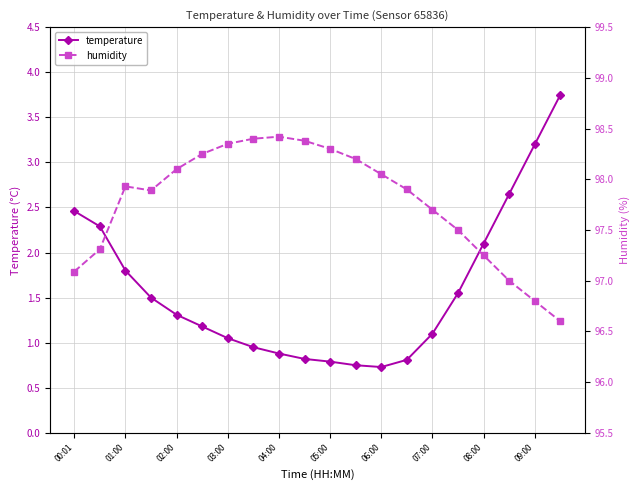

Reading left to right, extract all data points from this chart.

temperature: 2.5	2.3	1.8	1.5	1.3	1.2	1.1	0.9	0.9	0.8	0.8	0.8	0.7	0.8	1.1	1.6	2.1	2.6	3.2	3.8
humidity: 97.1	97.3	97.9	97.9	98.1	98.2	98.3	98.4	98.4	98.4	98.3	98.2	98.0	97.9	97.7	97.5	97.2	97.0	96.8	96.6